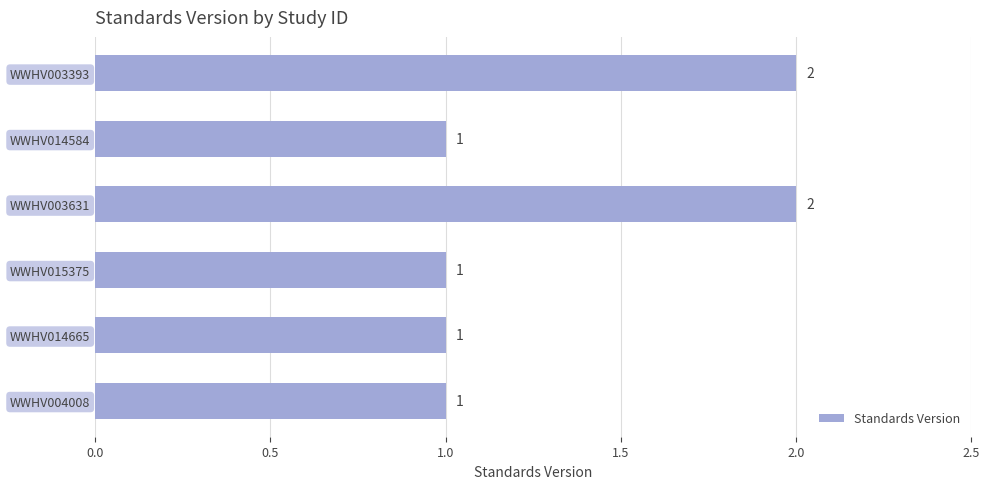

Reading top to bottom, list all the values displayed in this chart.

2	1	2	1	1	1